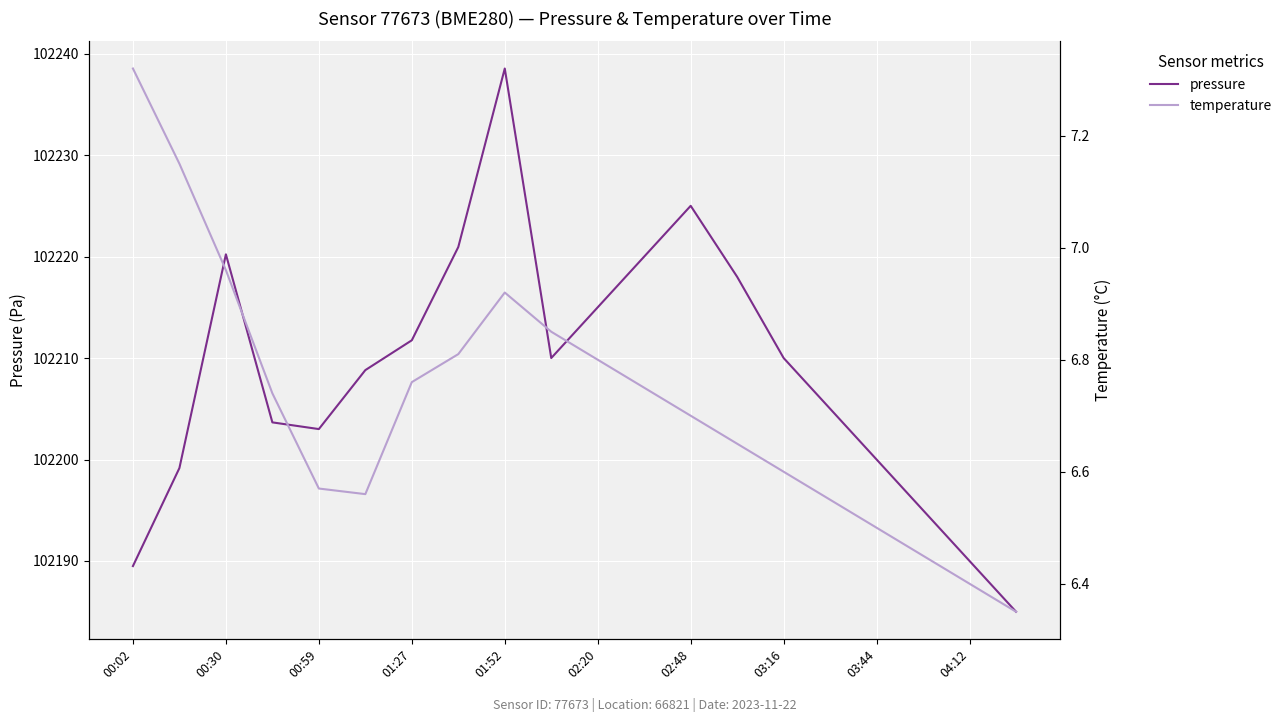

True or false: pressure and temperature cross at least once.

False